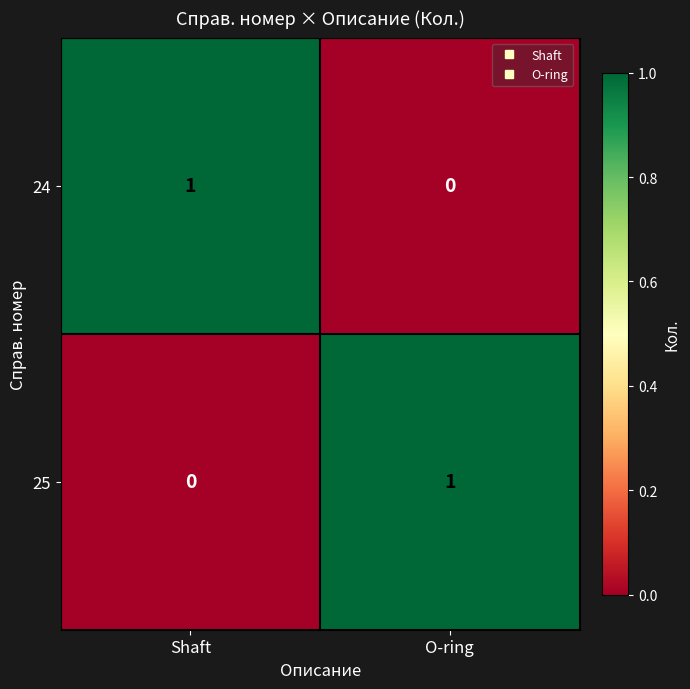

Is the value of 25 at O-ring greater than the value of 24 at O-ring?

Yes